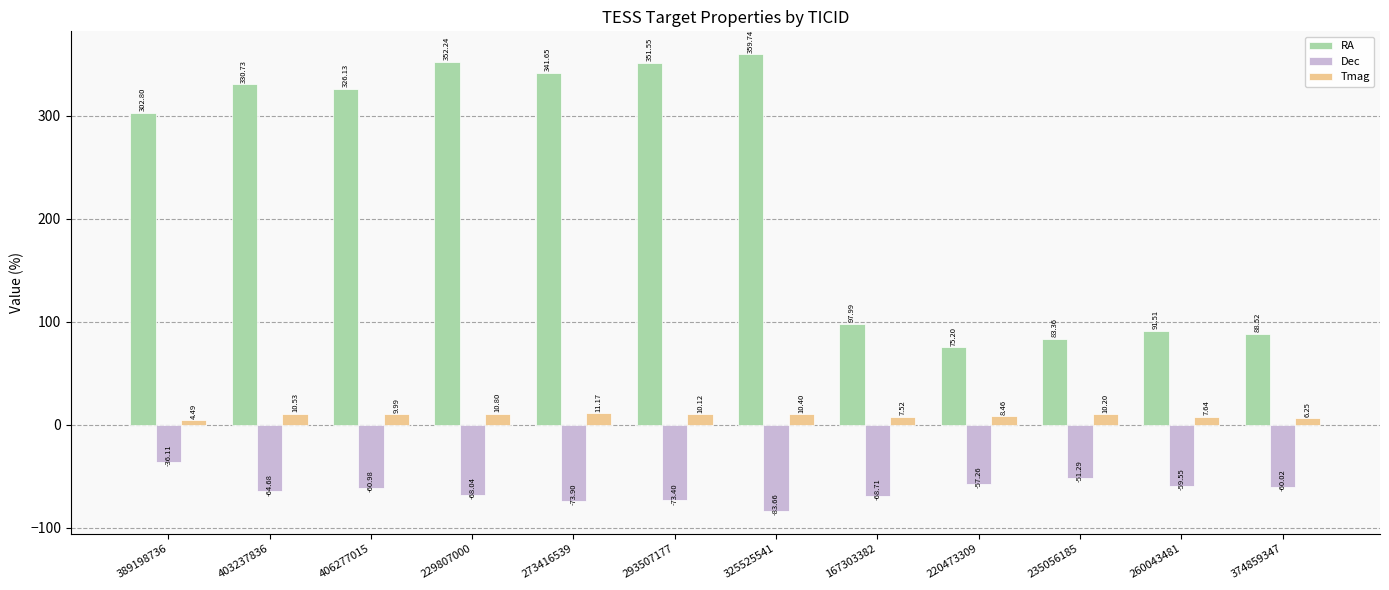

Between 235056185 and 260043481, which series saw the biggest shift?

Dec